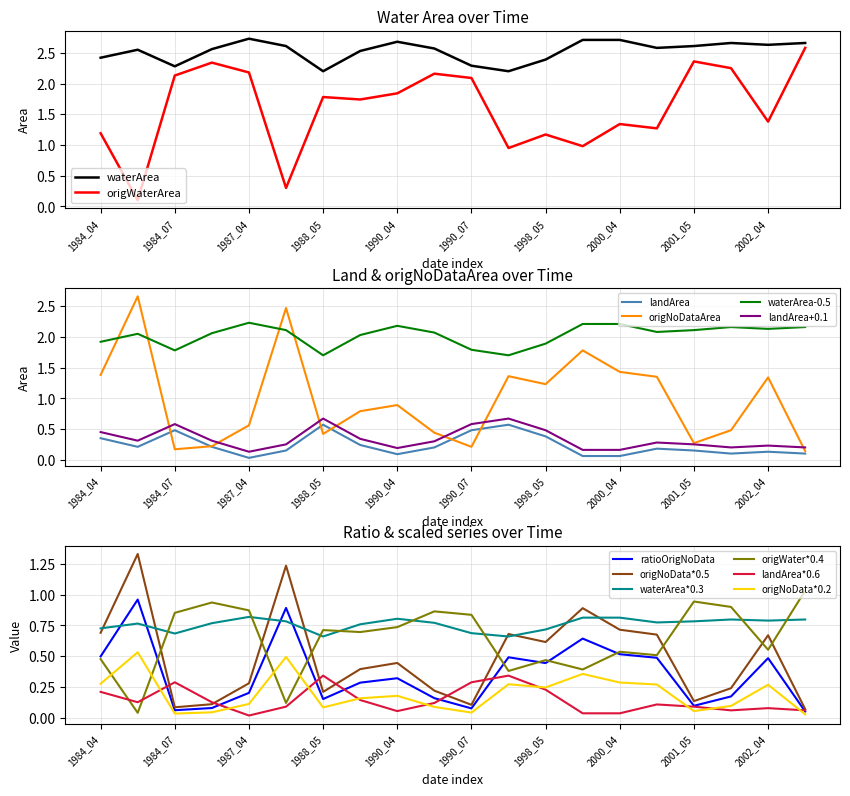

What is the sum of all ratioOrigNoData values?

7.1